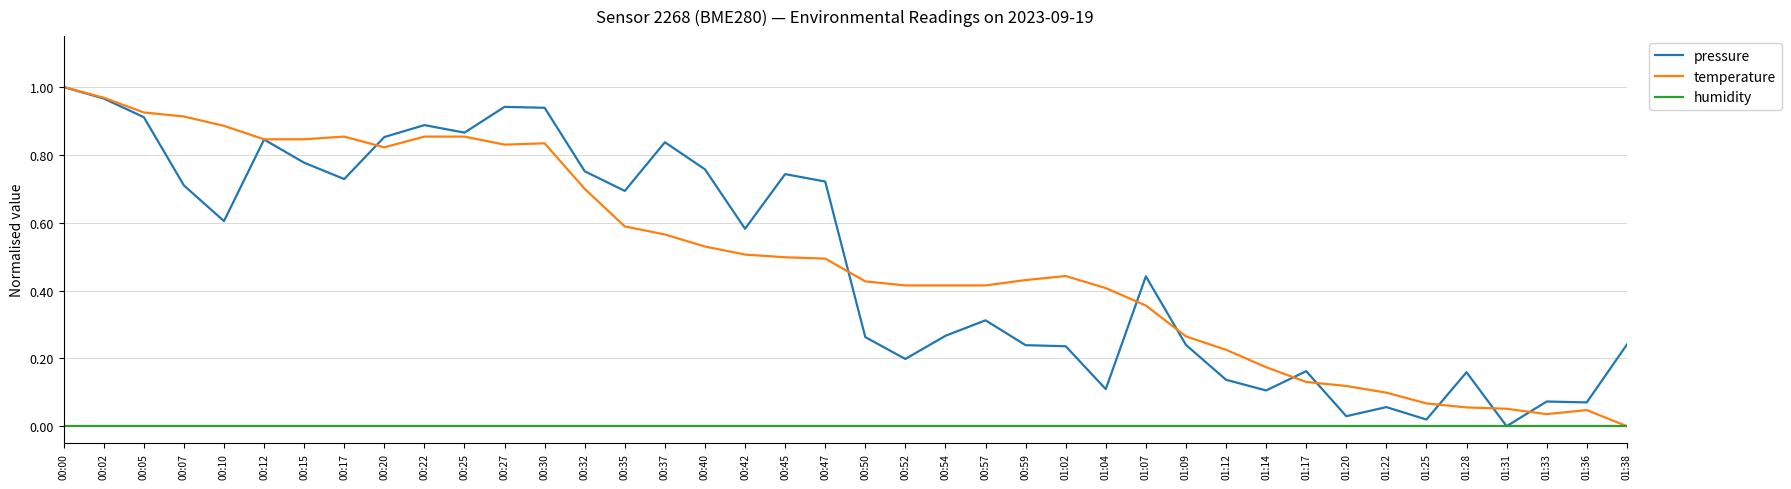

What position from the left is 00:20?

9